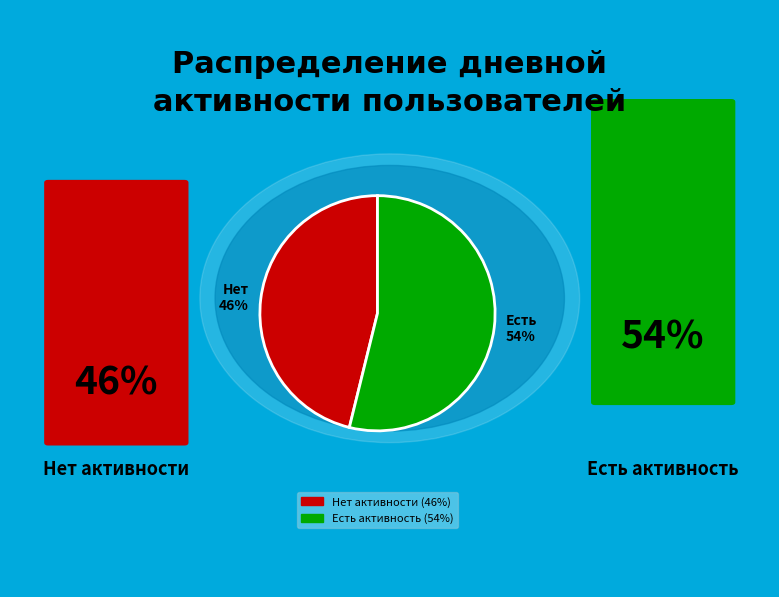

Rank the categories by value from highest to lowest.

Есть 54%, Нет 46%